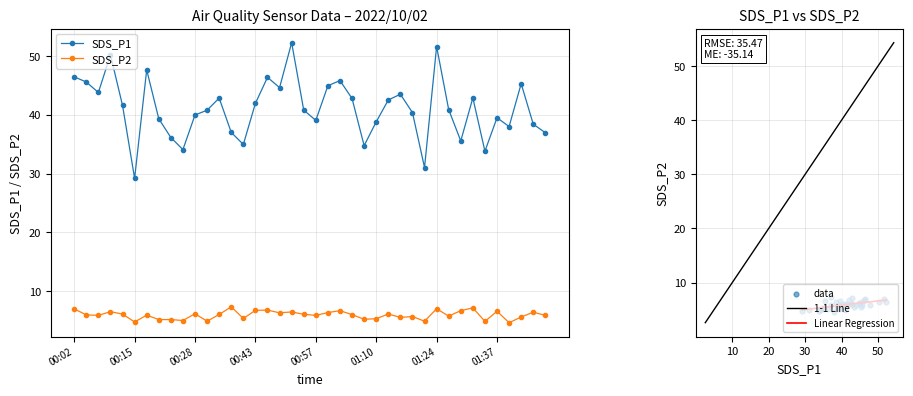

Is the value of SDS_P1 at 00:32 greater than the value of SDS_P2 at 01:24?

Yes